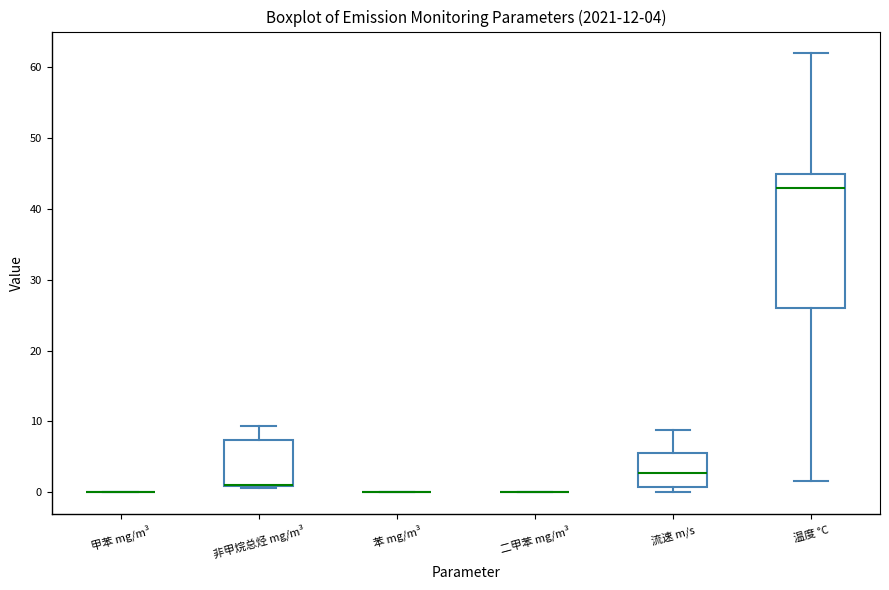

Comparing the boxes themselves (not the whiskers), which one is the tallest?

温度 °C